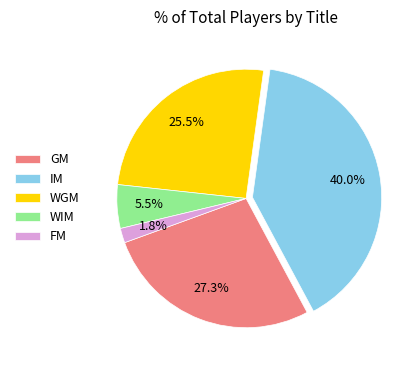

To the nearest percent, what is the difference between the largest and smallest slice percentages?

38%